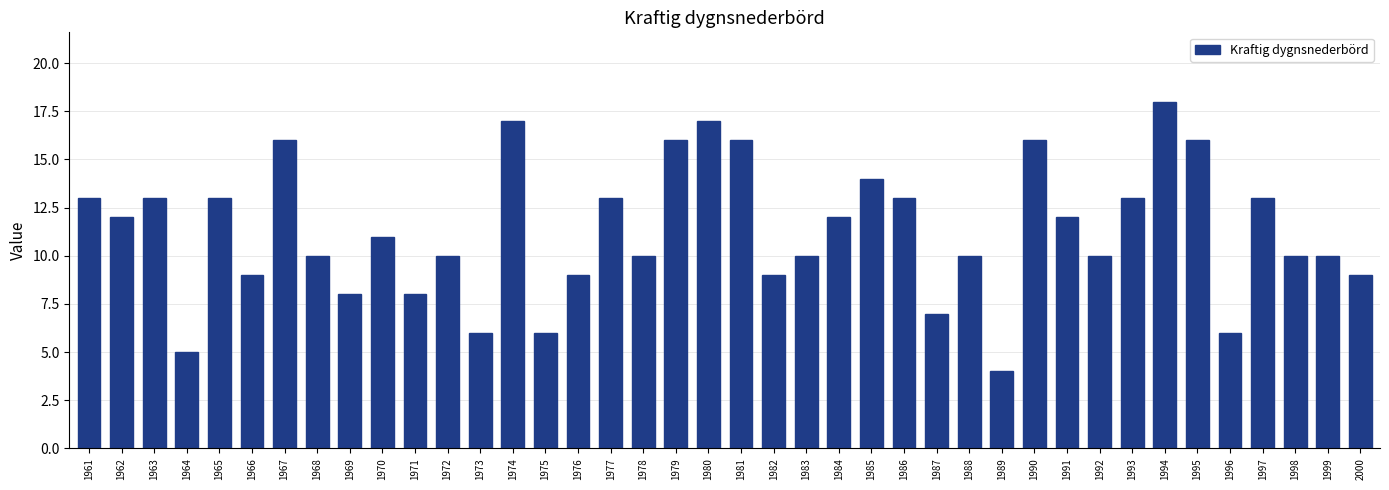

At which category does the chart reach its minimum across all series?

1989